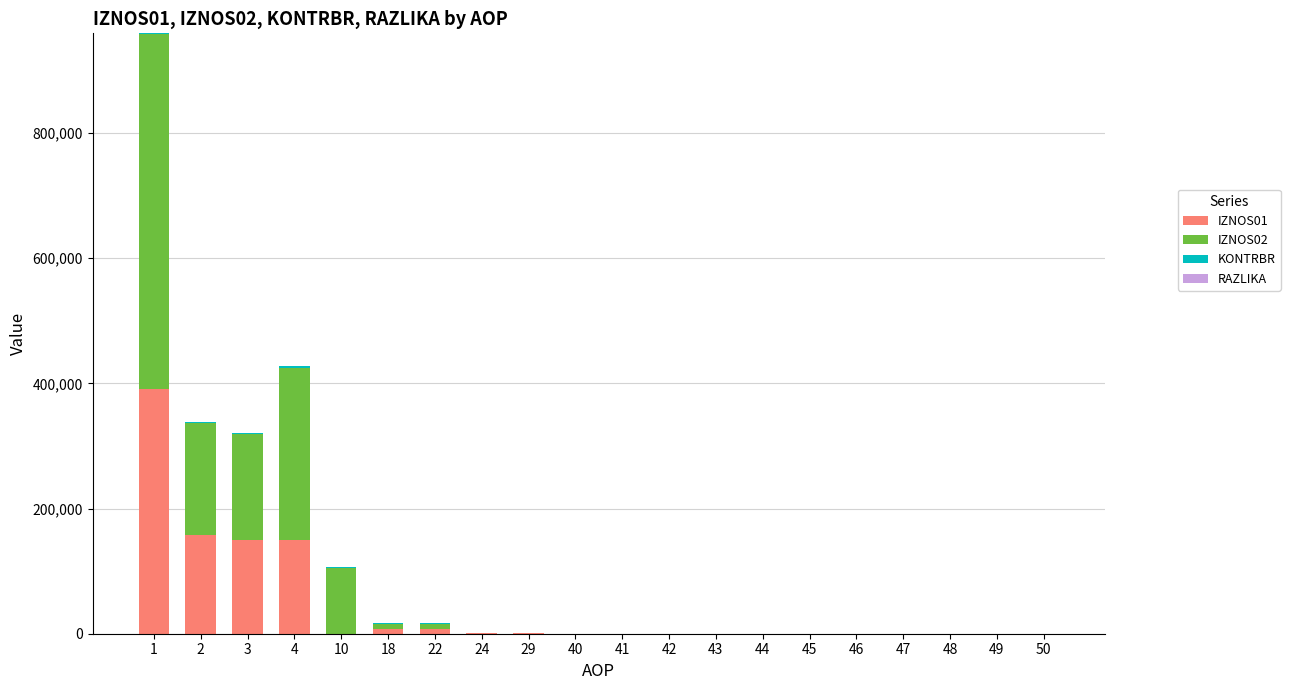

The value of IZNOS01 at 43 is -137585.2. True or false?

False